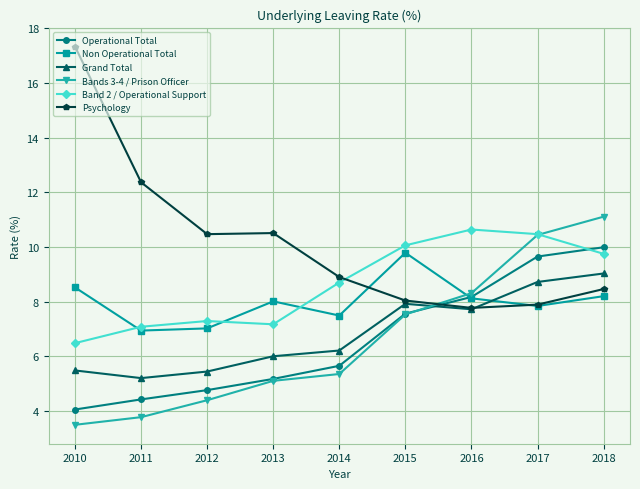

Is it true that Grand Total equals 2.9 at 2013?

False